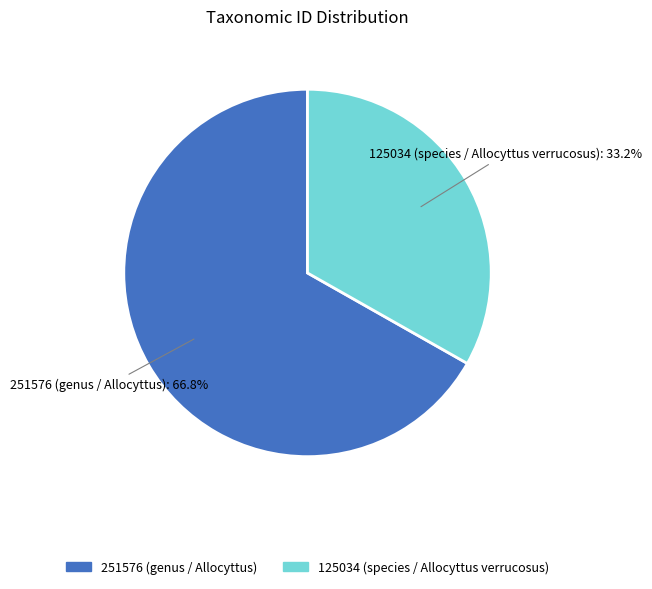

To the nearest percent, what is the average slice percentage?

50%